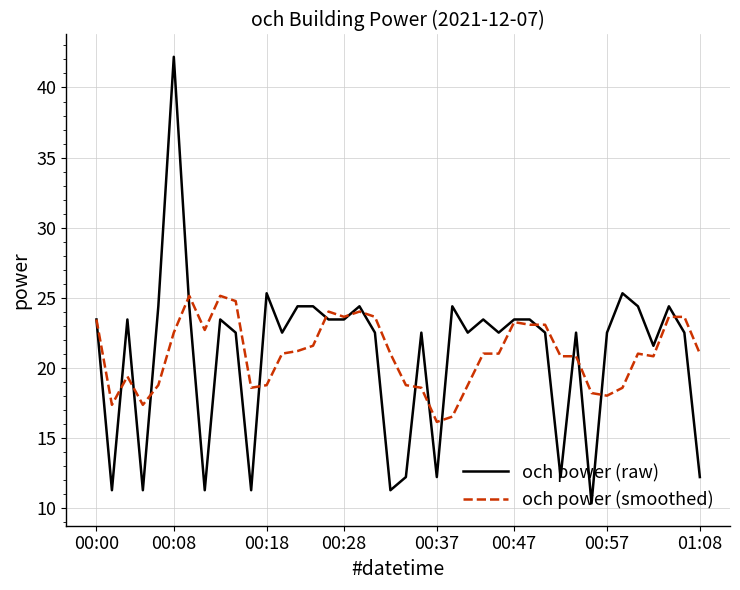

What is the difference between the second highest and minimum values in the och power (smoothed) series?

9.0